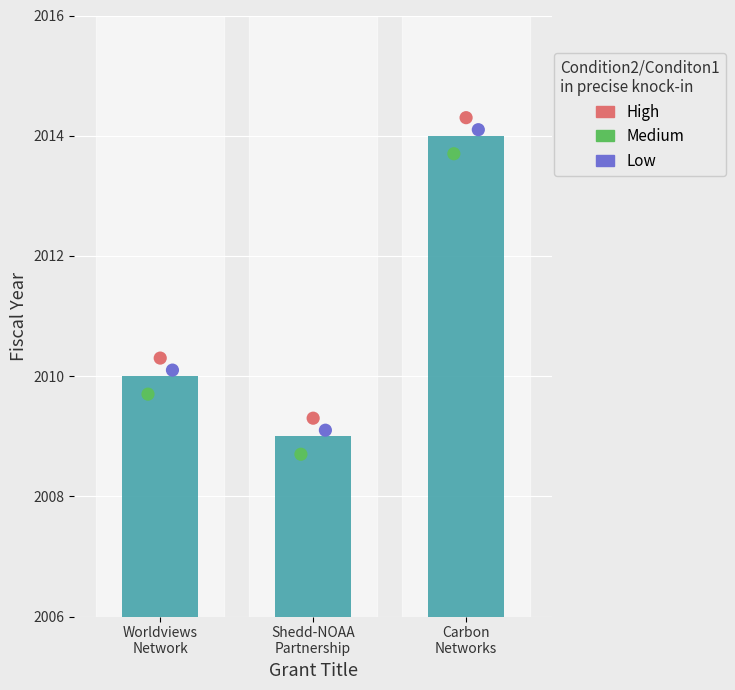

Which series contains the highest Y value?

High